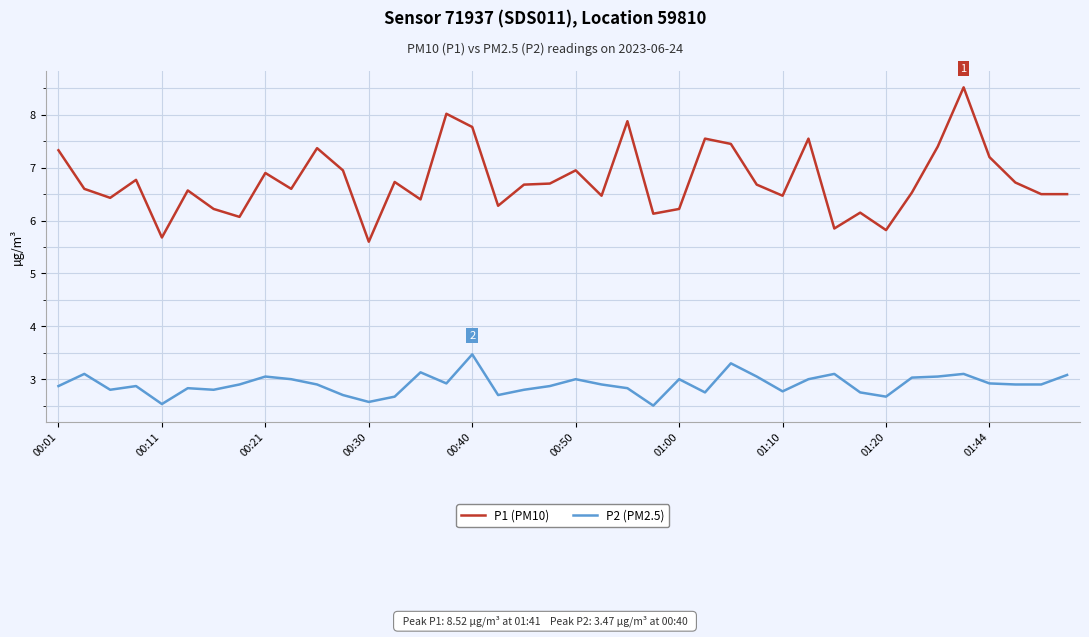

Which series has the largest range (max minus min)?

P1 (PM10)